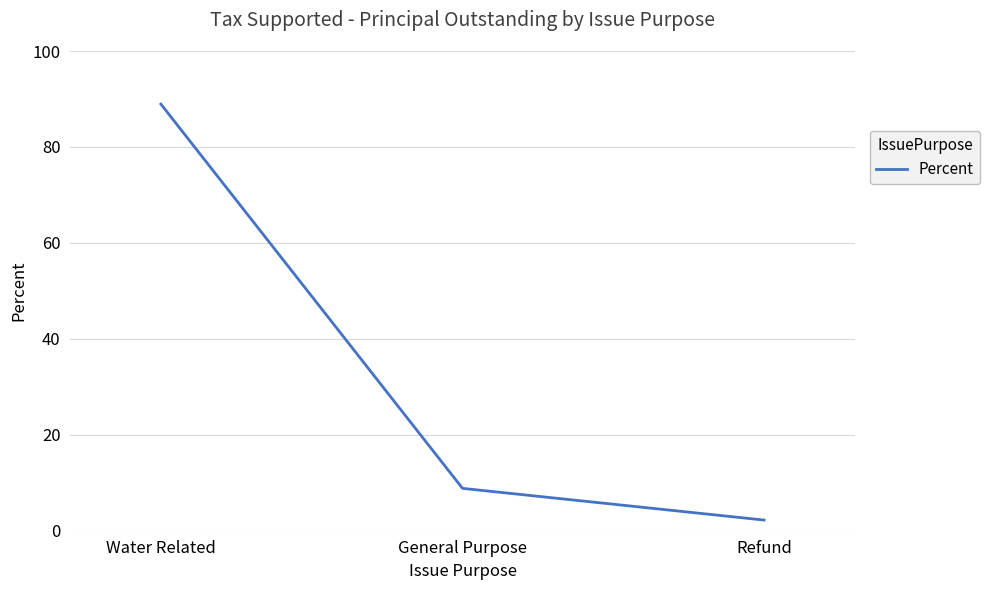

Reading left to right, what are all the values shown in this chart?

Water Related=88.9	General Purpose=8.8	Refund=2.2